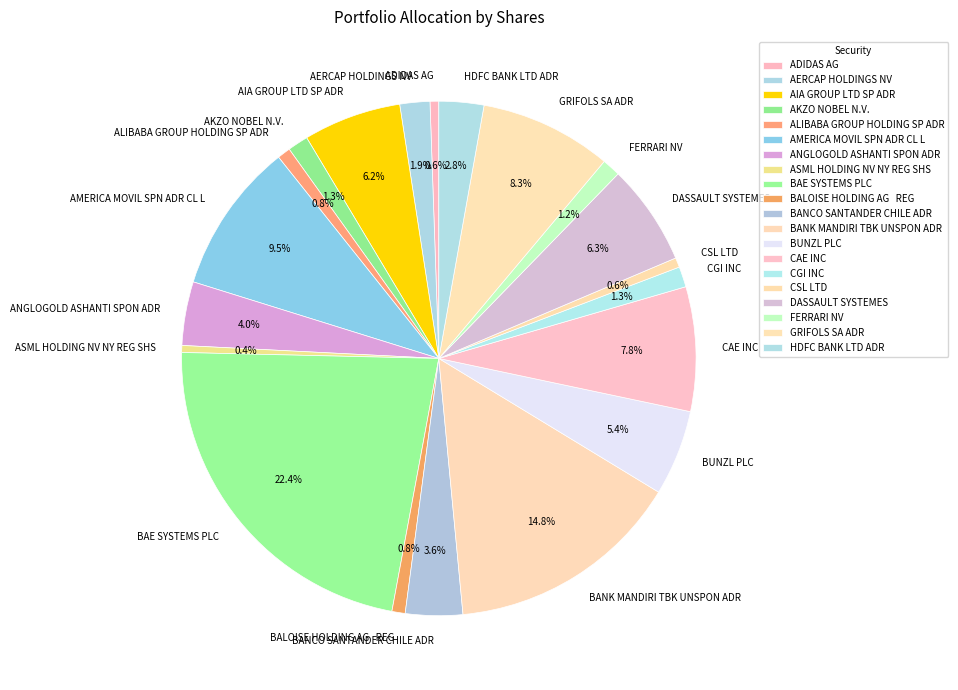

To the nearest percent, what is the difference between the BAE SYSTEMS PLC and DASSAULT SYSTEMES slice percentages?

16%